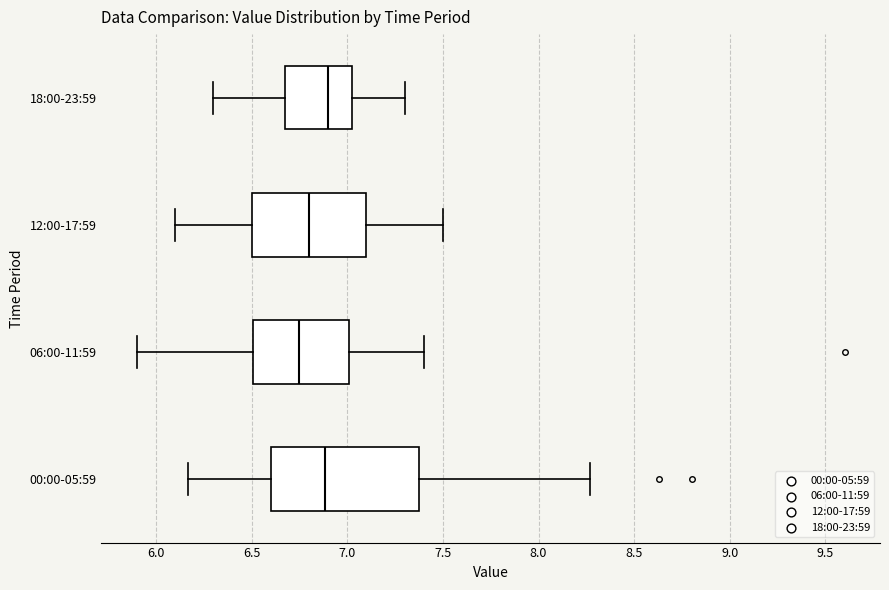

Reading bottom to top, read every box against the x-axis: the position of its median line, the range the box covers, and the ends of its whiskers. The values are not printed on the chart, so give them approximately, as read against the axis.

00:00-05:59: median 6.90, box 6.60 to 7.40, whiskers 6.15 to 8.25
06:00-11:59: median 6.75, box 6.50 to 7.00, whiskers 5.90 to 7.40
12:00-17:59: median 6.80, box 6.50 to 7.10, whiskers 6.10 to 7.50
18:00-23:59: median 6.90, box 6.70 to 7.05, whiskers 6.30 to 7.30